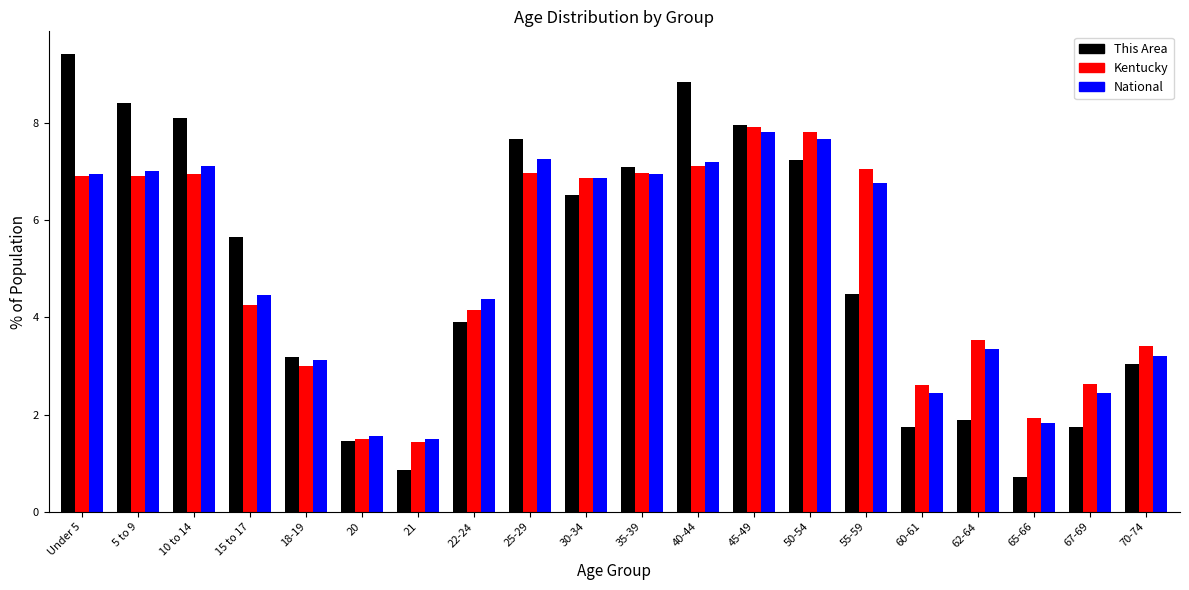

Which series has the largest range (max minus min)?

This Area